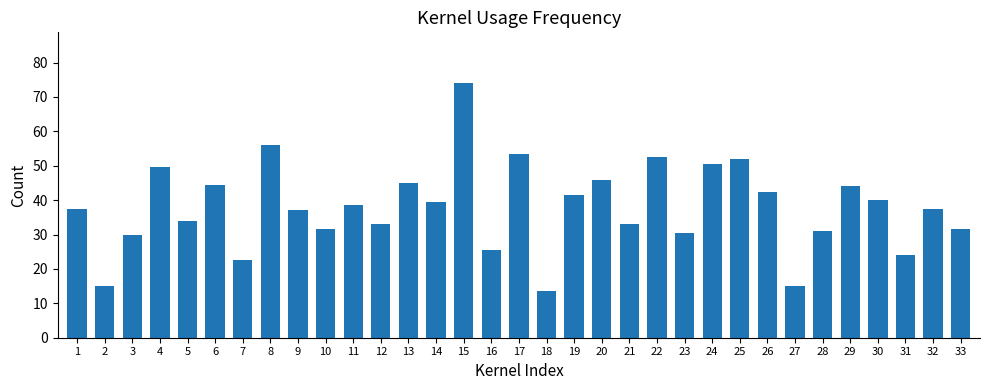

What value does the data have at 6?

44.5